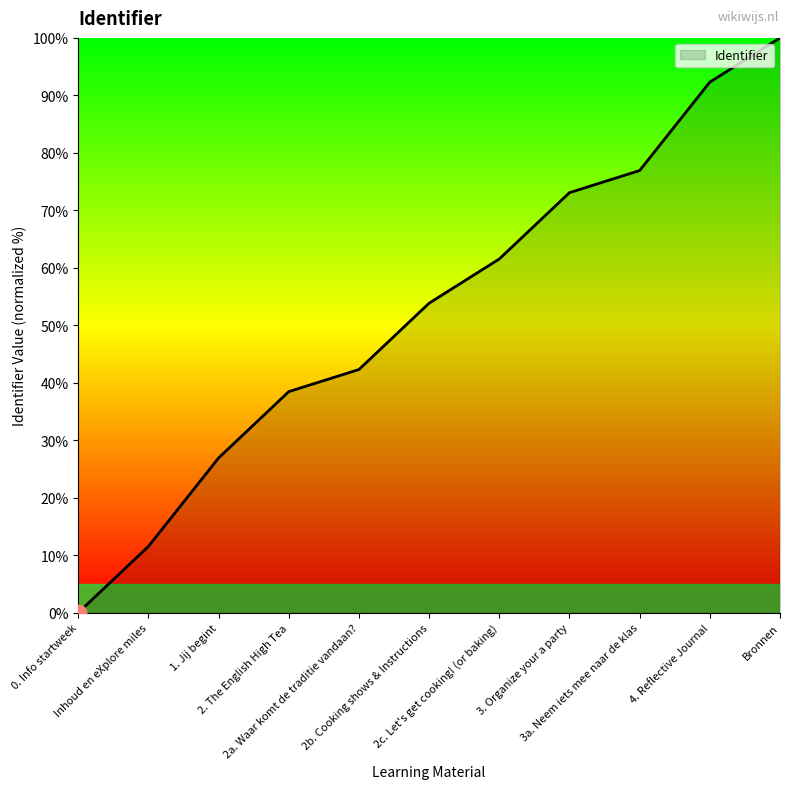

List the labels in order of value, smallest first.

0. Info startweek, Inhoud en eXplore miles, 1. Jij begint, 2. The English High Tea, 2a. Waar komt de traditie vandaan?, 2b. Cooking shows & Instructions, 2c. Let's get cooking! (or baking), 3. Organize your a party, 3a. Neem iets mee naar de klas, 4. Reflective Journal, Bronnen